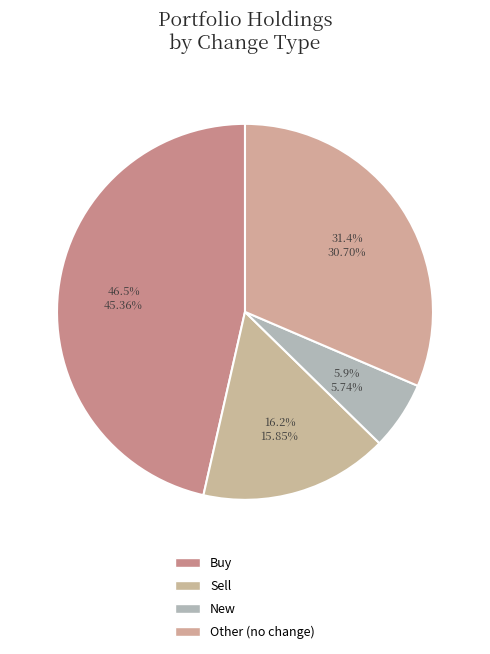

How many slices are in this pie chart?

4